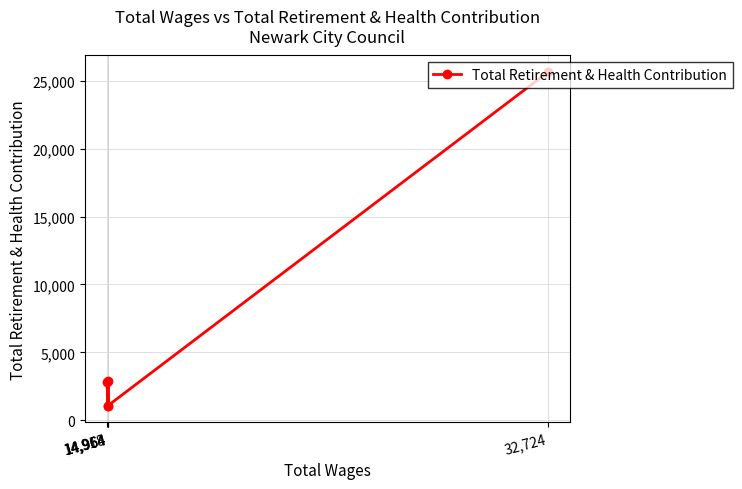

True or false: there are more than 1 points higher than both neighbors.

False